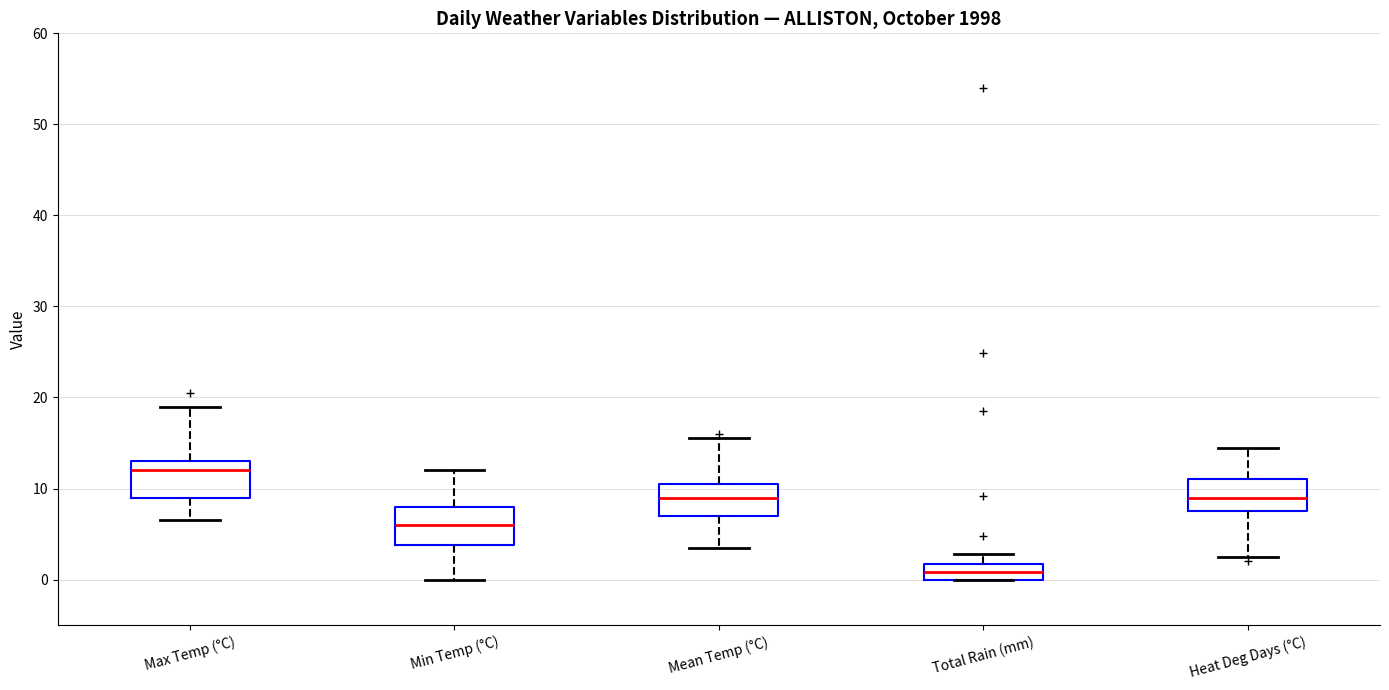

Where is the upper edge of the box for Min Temp (°C) on the y-axis? The values are not printed on the chart, so give them approximately, as read against the axis.

8